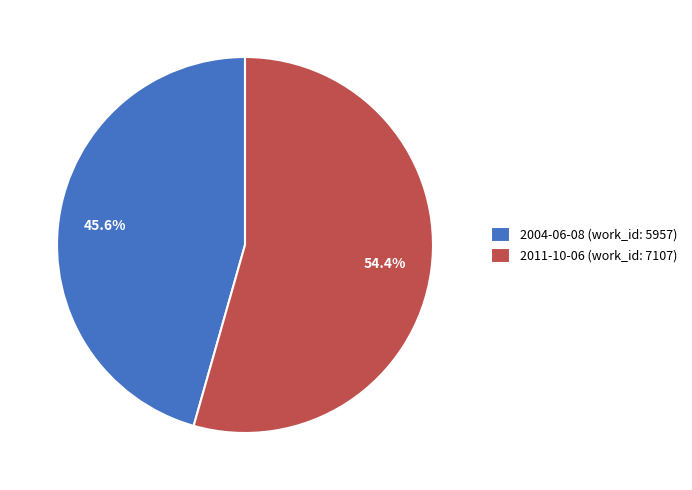

Rank the categories by value from highest to lowest.

2011-10-06, 2004-06-08